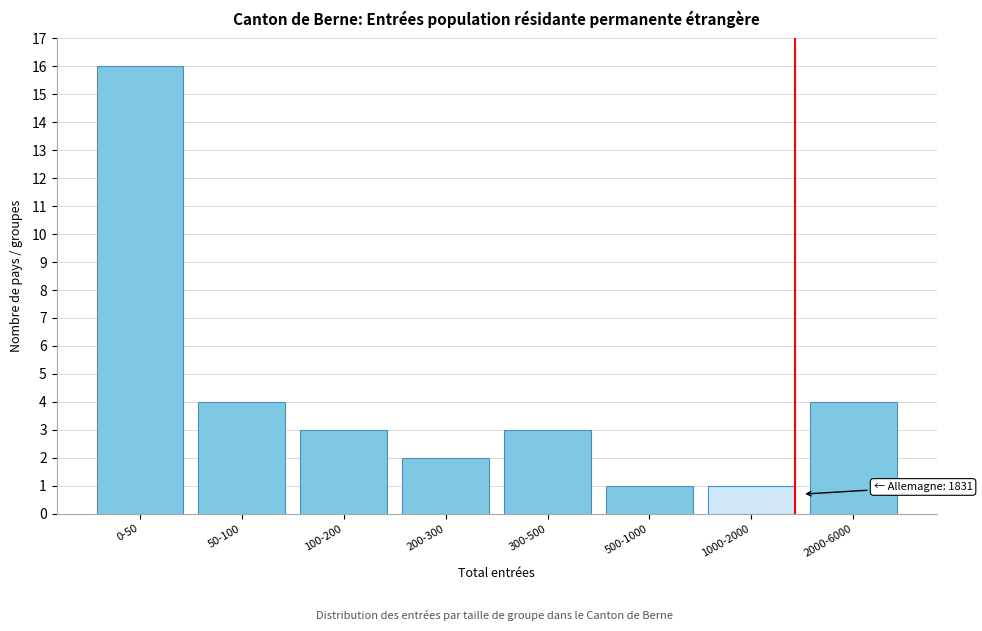

Reading right to left, what are all the values shown in this chart?

4	1	1	3	2	3	4	16